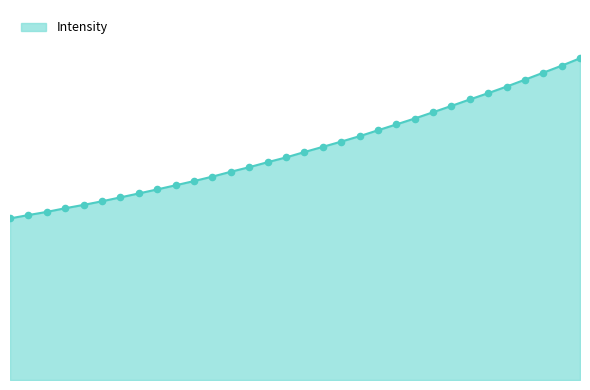

Is this an area chart (filled region under the line)?

Yes